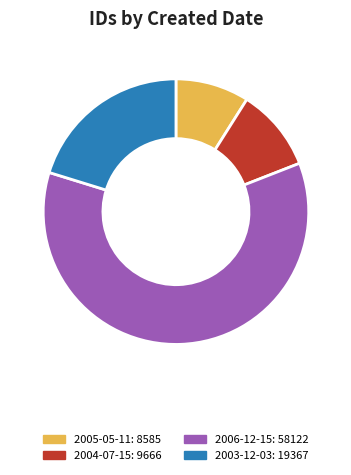

Is there a majority slice in this chart?

Yes